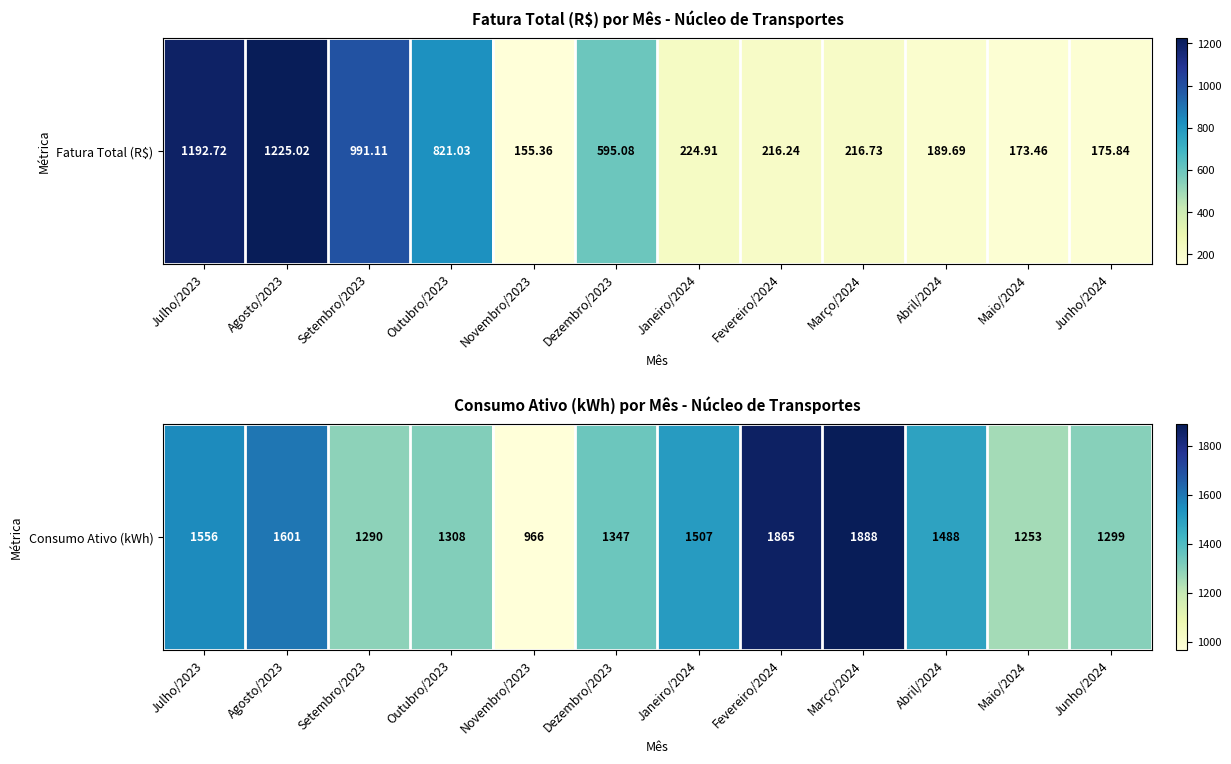

How many data points are less than 1488?

6